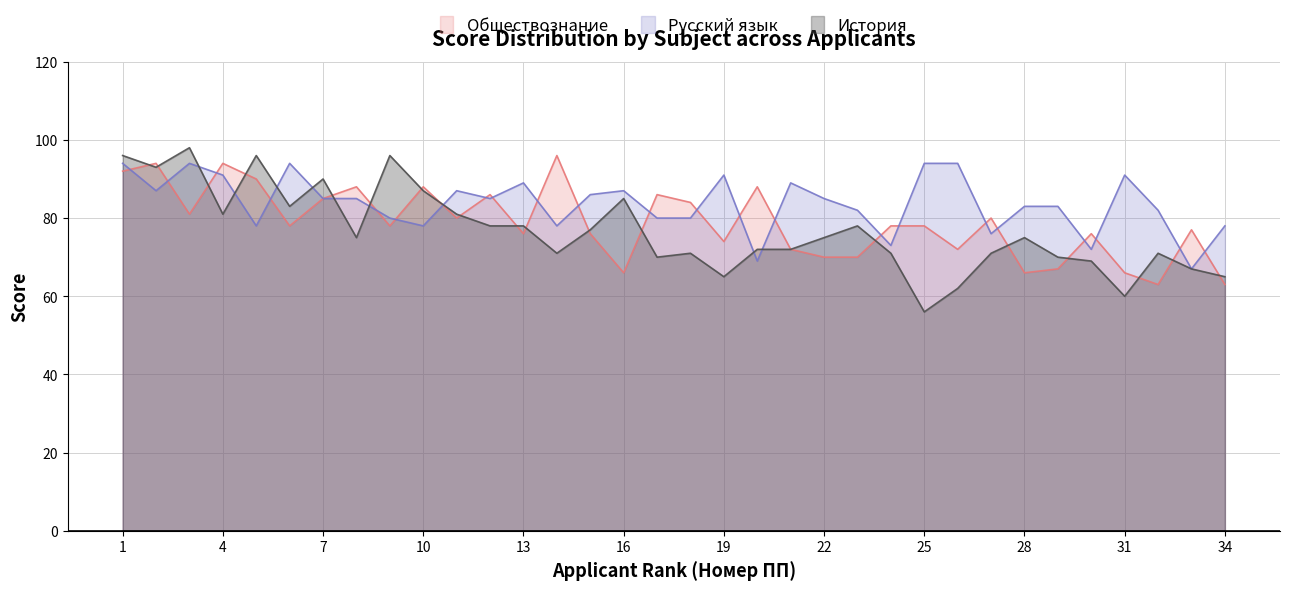

Reading left to right, list all the values displayed in this chart.

Обществознание: 1=92	2=94	3=81	4=94	5=90	6=78	7=85	8=88	9=78	10=88	11=80	12=86	13=76	14=96	15=76	16=66	17=86	18=84	19=74	20=88	21=72	22=70	23=70	24=78	25=78	26=72	27=80	28=66	29=67	30=76	31=66	32=63	33=77	34=63
Русский язык: 1=94	2=87	3=94	4=91	5=78	6=94	7=85	8=85	9=80	10=78	11=87	12=85	13=89	14=78	15=86	16=87	17=80	18=80	19=91	20=69	21=89	22=85	23=82	24=73	25=94	26=94	27=76	28=83	29=83	30=72	31=91	32=82	33=67	34=78
История: 1=96	2=93	3=98	4=81	5=96	6=83	7=90	8=75	9=96	10=87	11=81	12=78	13=78	14=71	15=77	16=85	17=70	18=71	19=65	20=72	21=72	22=75	23=78	24=71	25=56	26=62	27=71	28=75	29=70	30=69	31=60	32=71	33=67	34=65